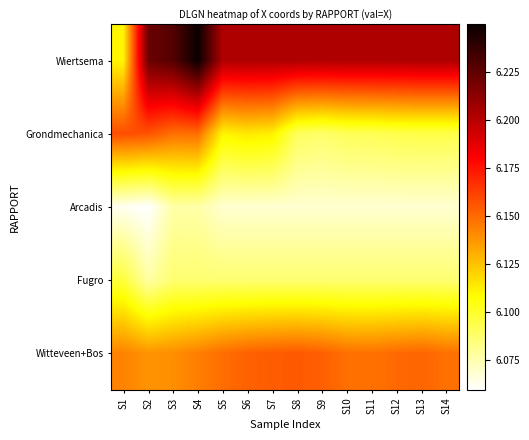

What is the smallest value displayed?

6.1